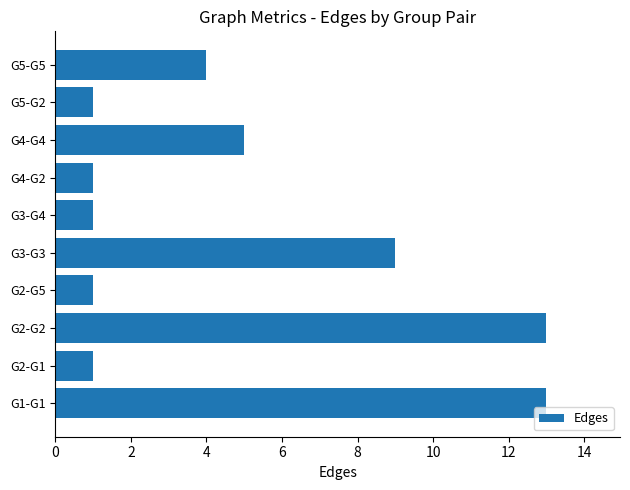

True or false: the data shows 0 at G4-G2.

False